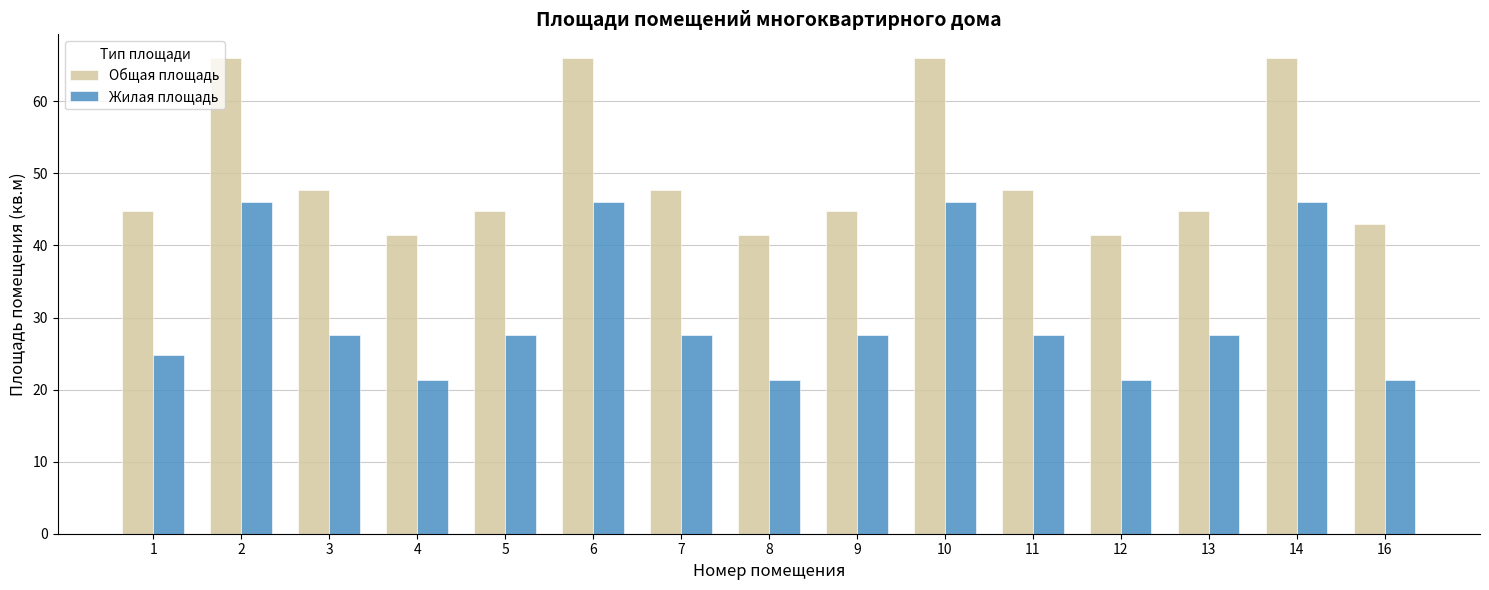

What is the average value of the Жилая площадь series?

30.7